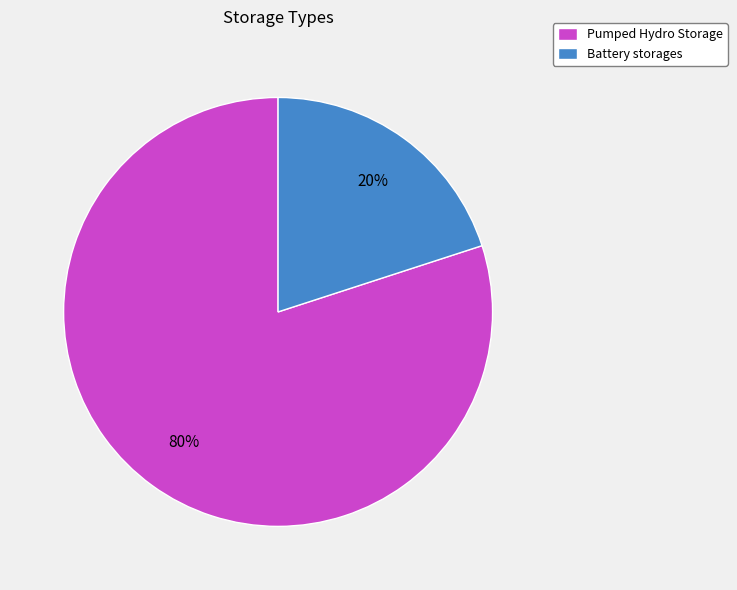

How many segments does this pie chart have?

2